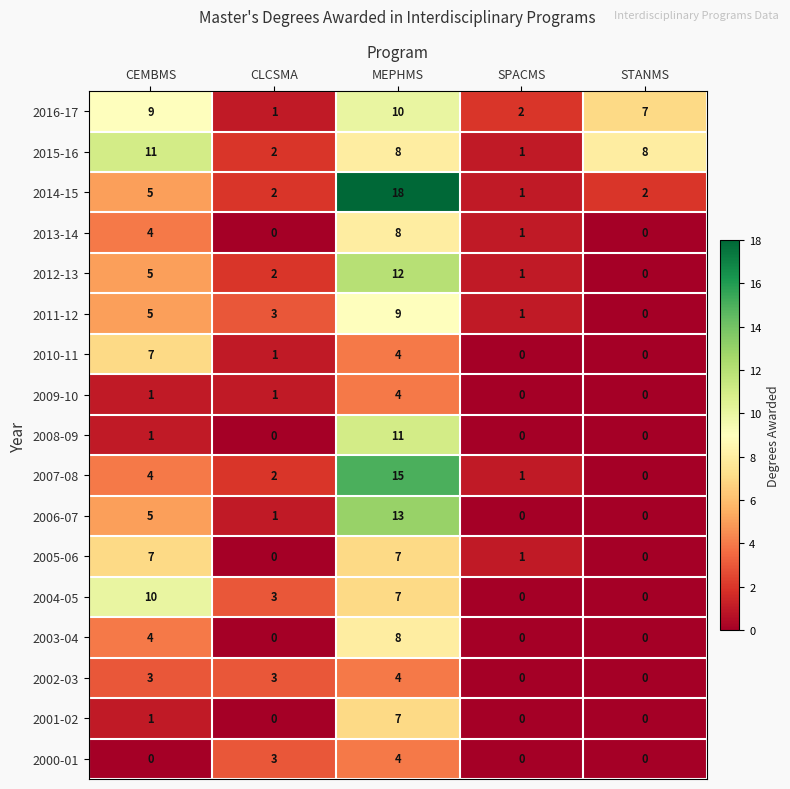

Which series has the widest spread of values?

2014-15